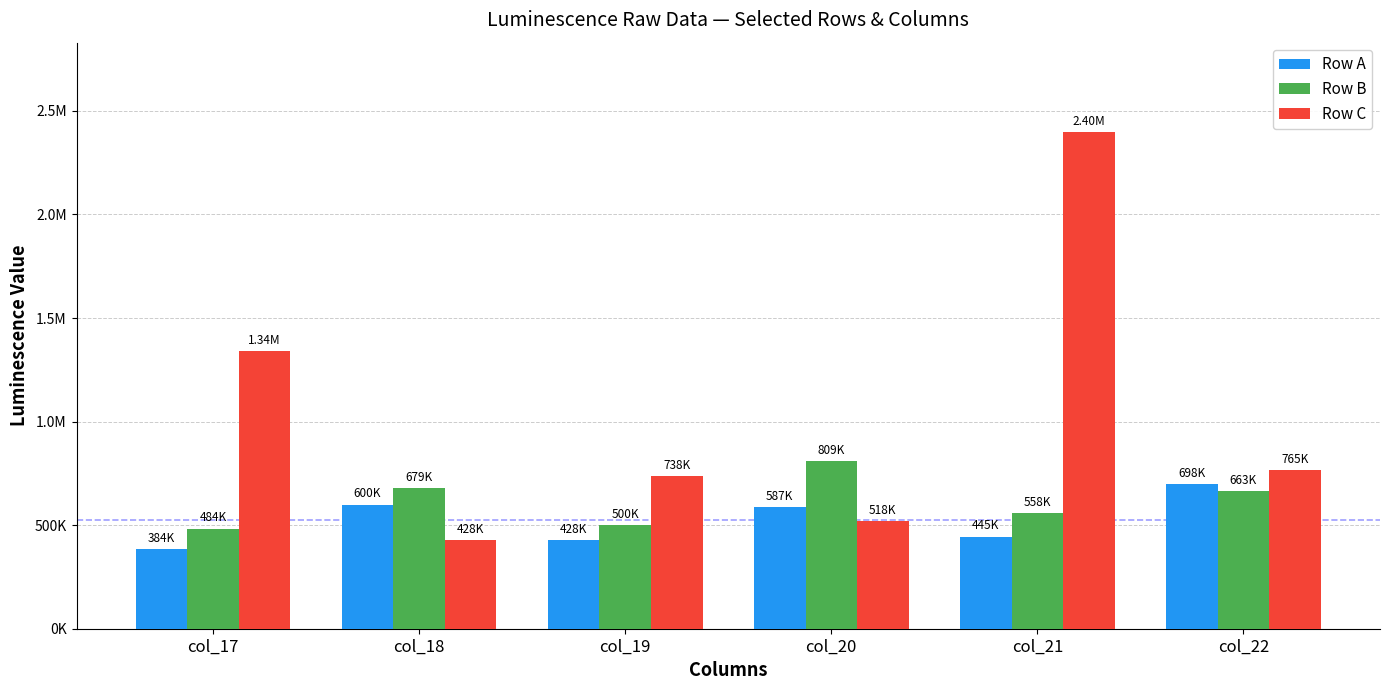

What is the total value across all series at col_21?

3401192